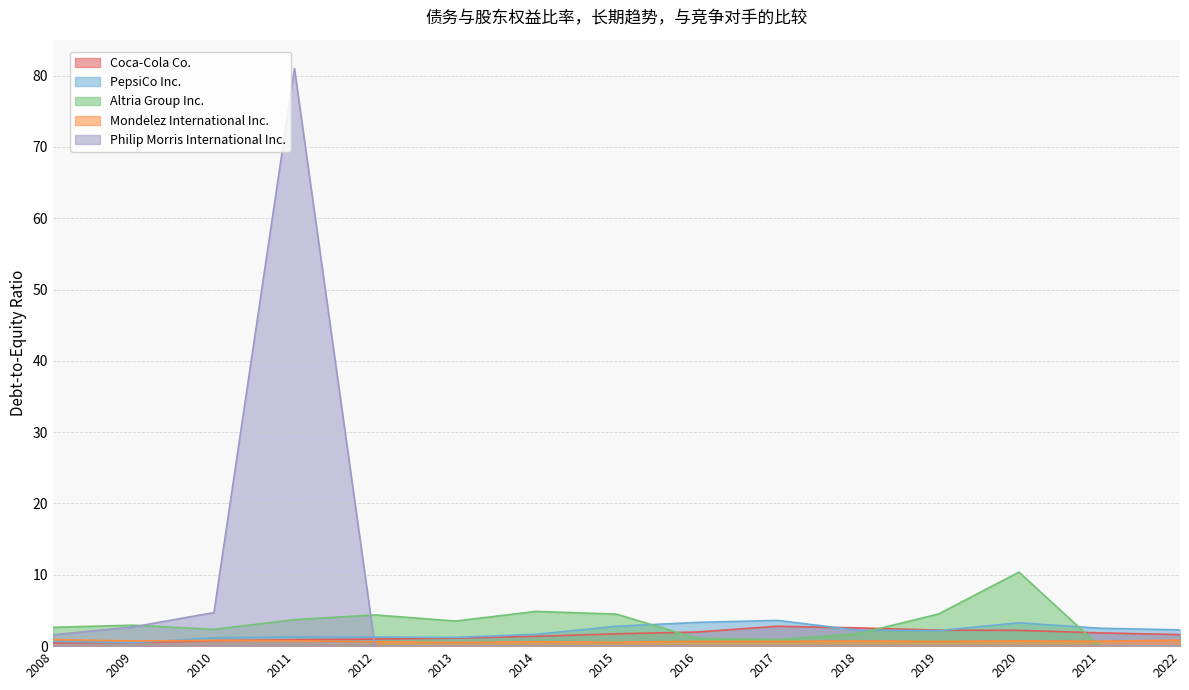

What is the difference between the second highest and minimum values in the Altria Group Inc. series?

4.9